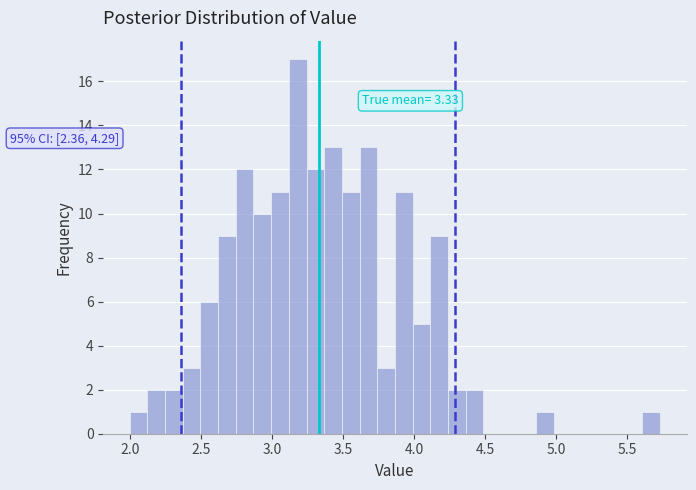

Read against the x-axis, roughly where is the centre of the tallest bar?

3.20